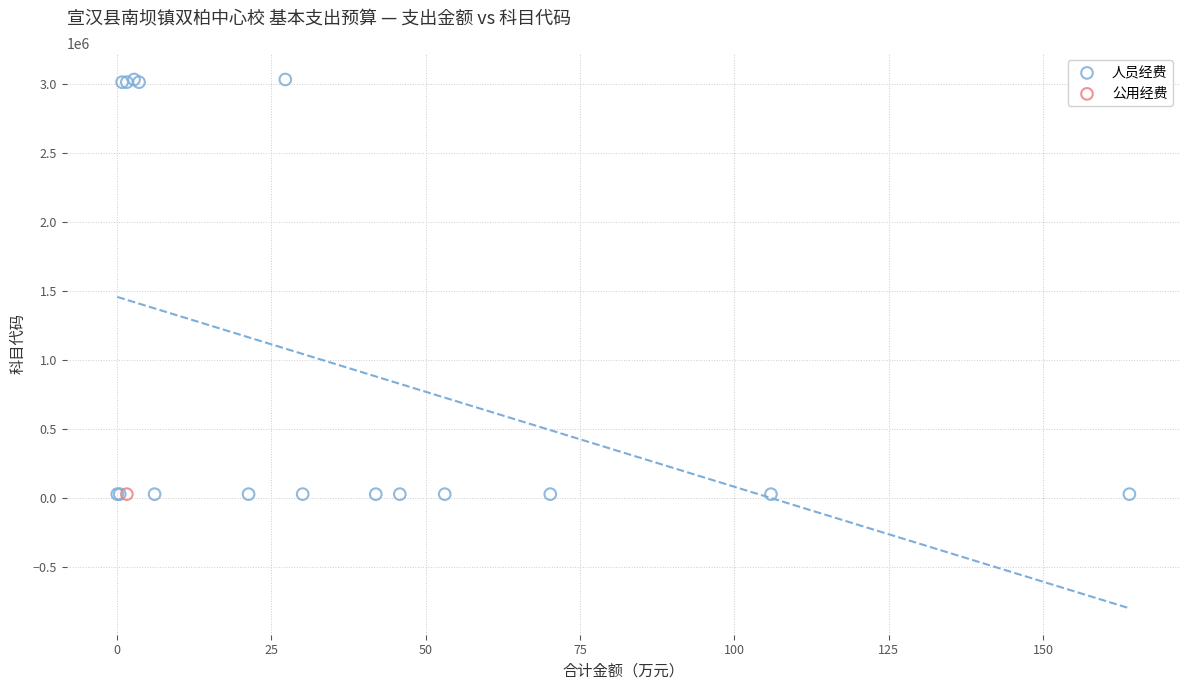

What are all the series names shown in the legend?

人员经费, 公用经费